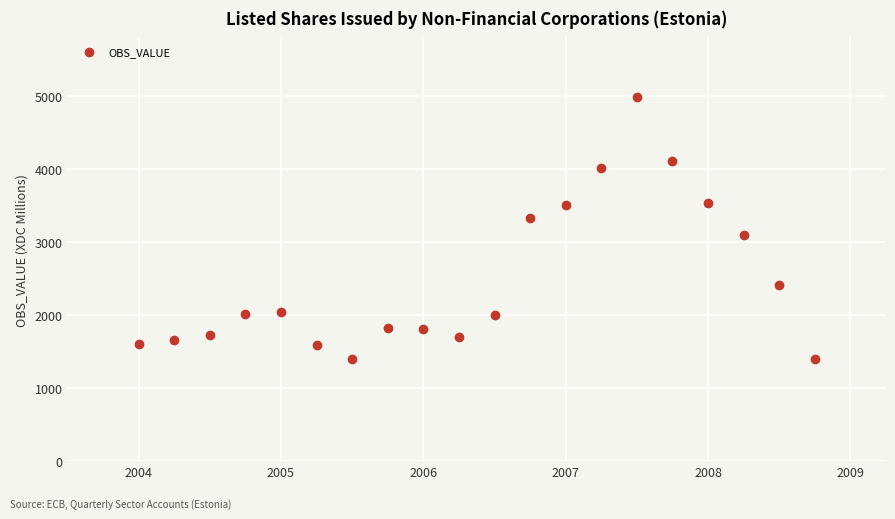

What is the range of Y values (max minus min)?

3588.5